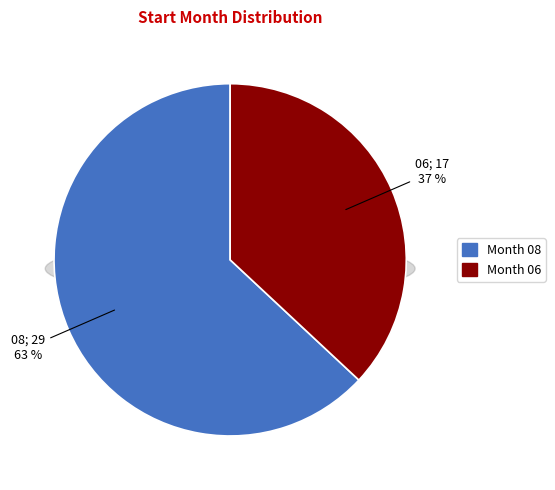

Which slice is the largest?

08